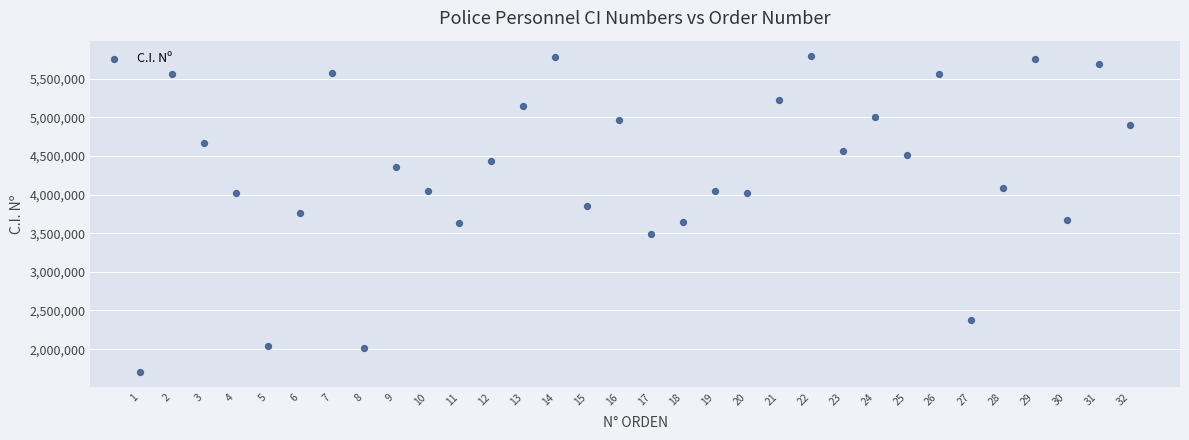

What is the range of Y values (max minus min)?

4078190